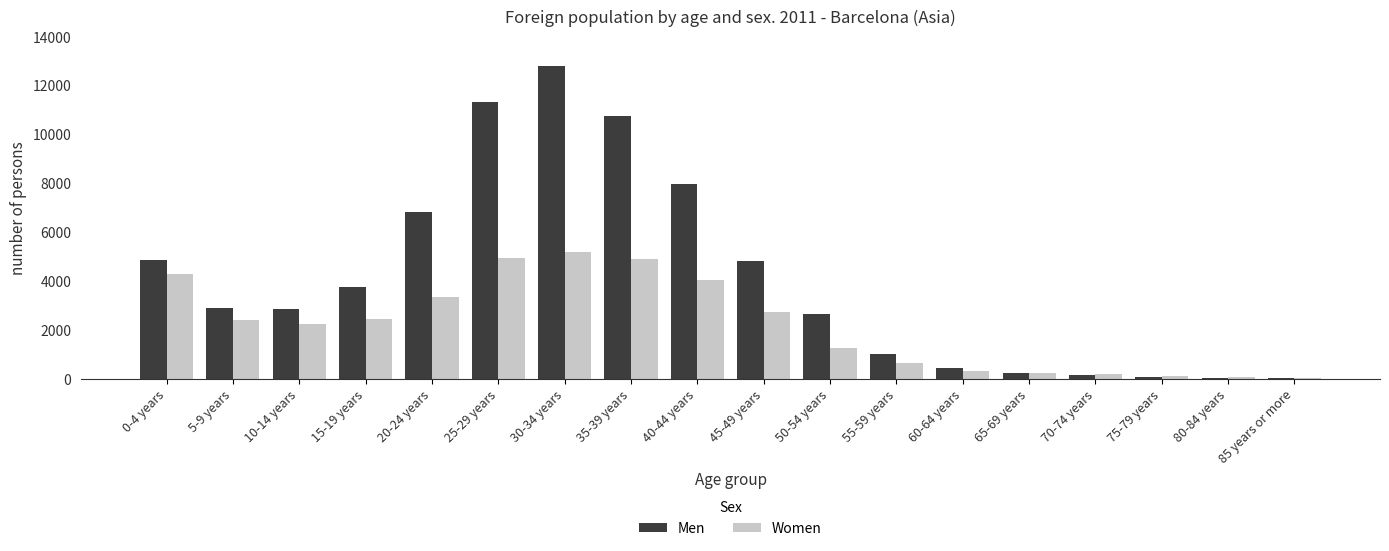

What is the average value of the Women series?

2178